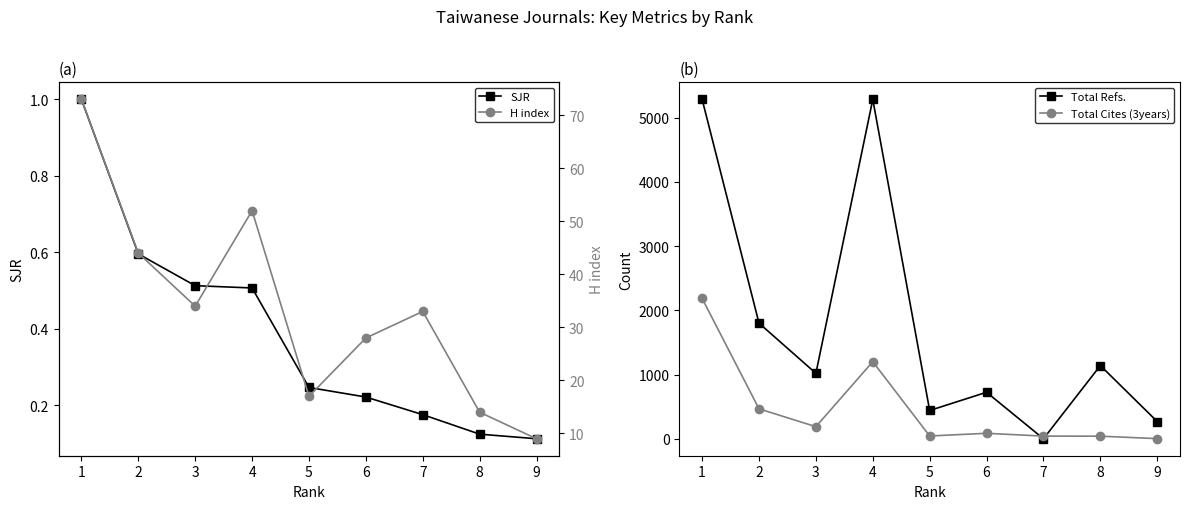

Reading left to right, list all the values displayed in this chart.

SJR: 1.0	0.6	0.5	0.5	0.2	0.2	0.2	0.1	0.1
Total Refs.: 5286.0	1800.0	1019.0	5284.0	440.0	724.0	0.0	1140.0	268.0
Total Cites (3years): 2186.0	466.0	188.0	1200.0	43.0	85.0	41.0	40.0	2.0
H index: 73.0	44.0	34.0	52.0	17.0	28.0	33.0	14.0	9.0